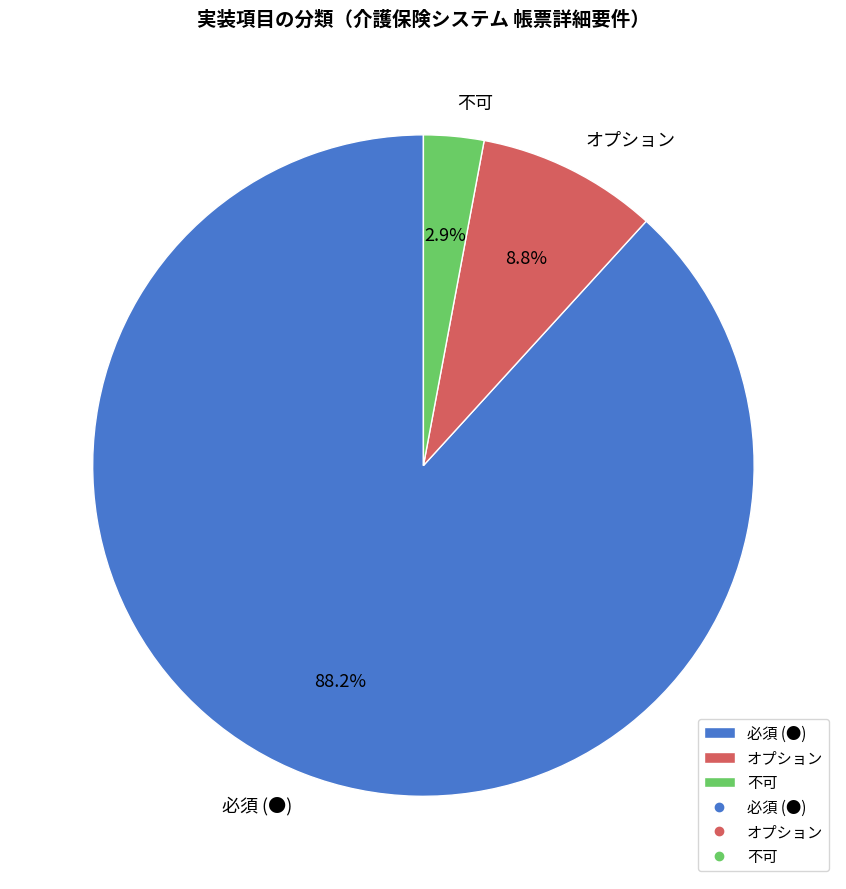

What is the ratio of the value at 必須 (●) to the value at オプション?

10.0